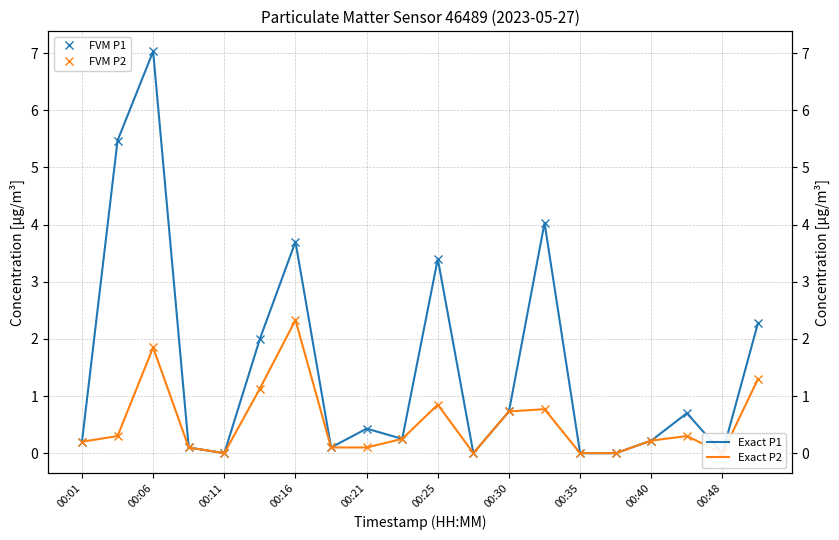

Read the FVM P1 value at 17.

0.7